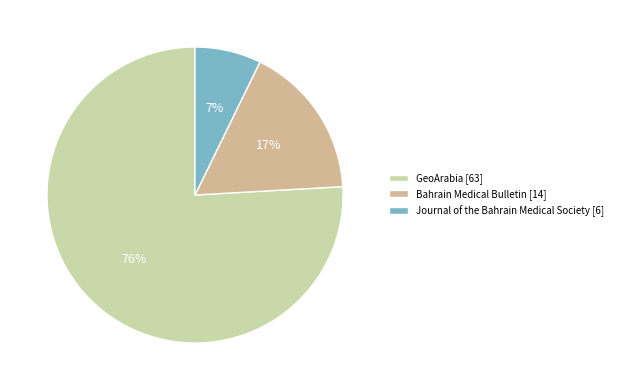

True or false: Bahrain Medical Bulletin accounts for 9% of the total.

False